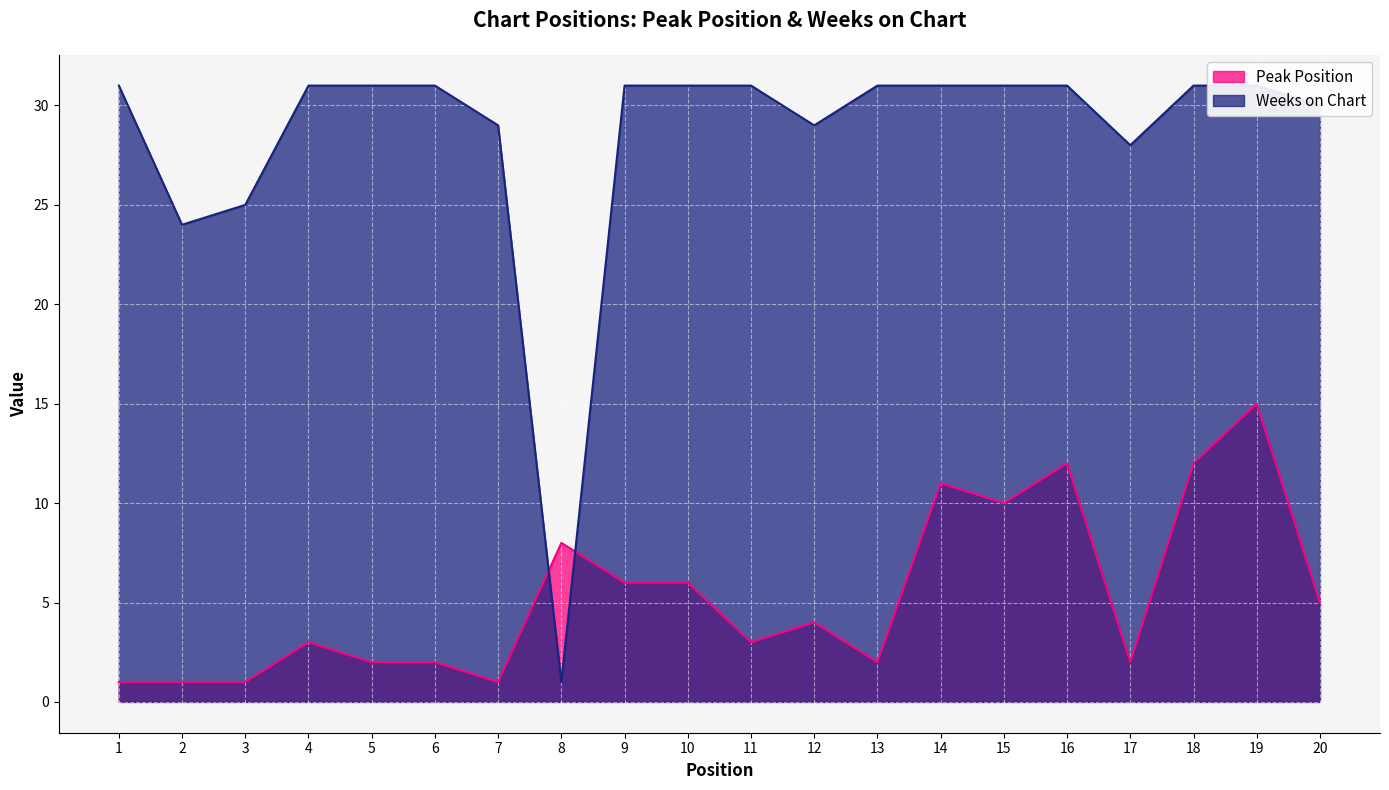

Which has a higher value, 19 or 11?

19